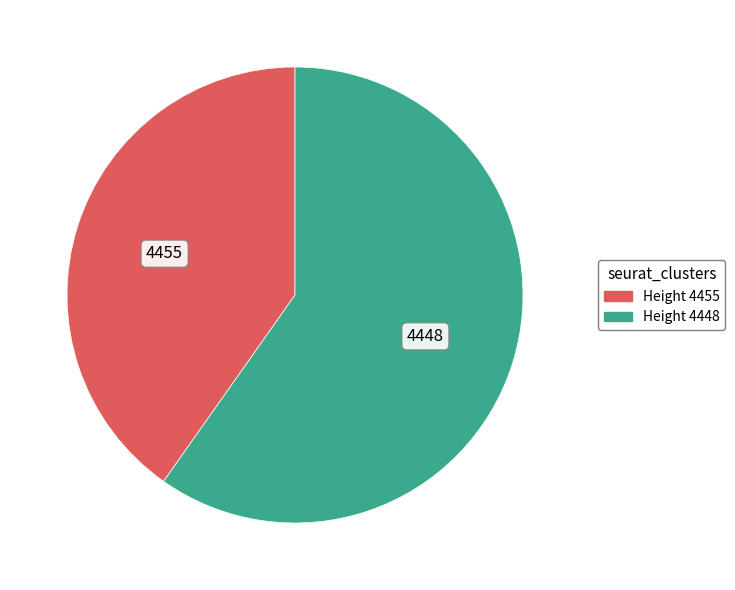

Which slice is the smallest?

Height 4455